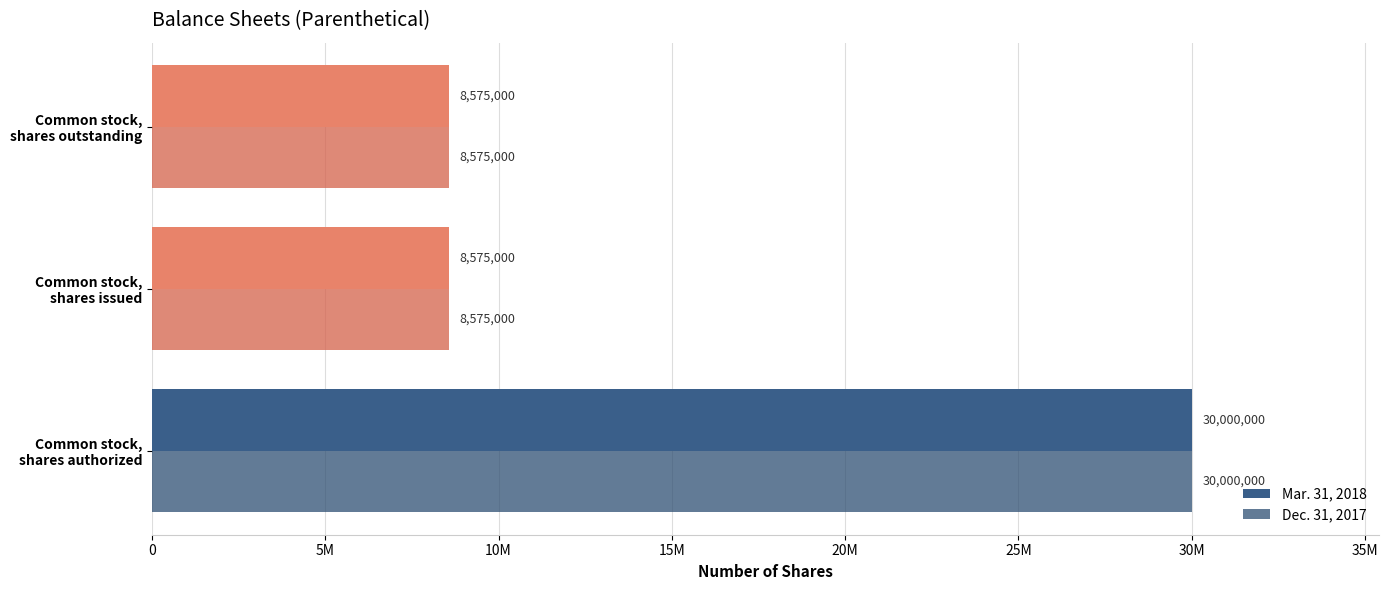

What are all the series names shown in the legend?

Mar. 31, 2018, Dec. 31, 2017